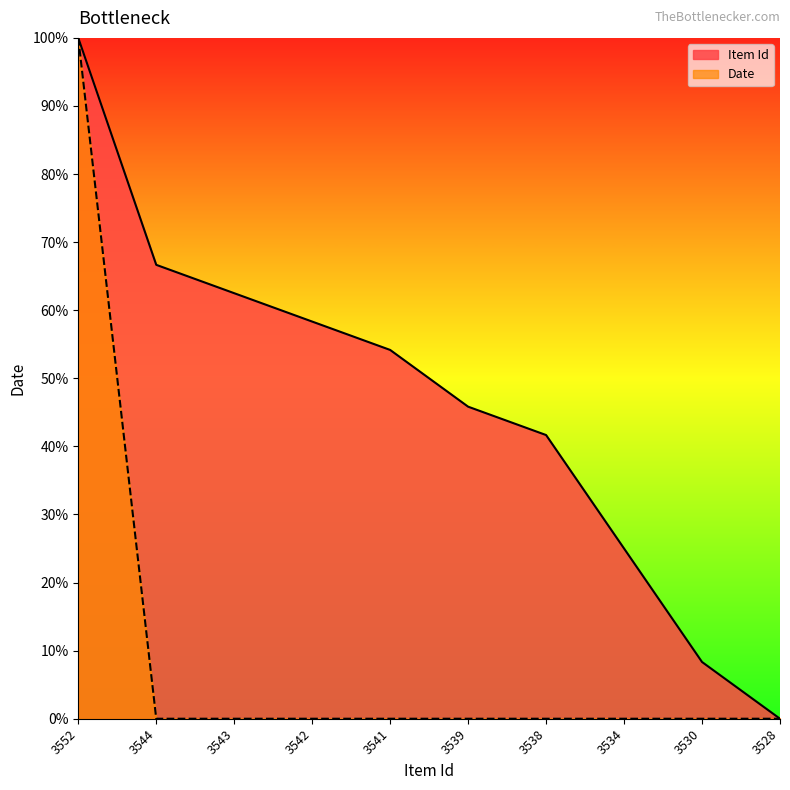

What are all the series names shown in the legend?

Item Id, Date